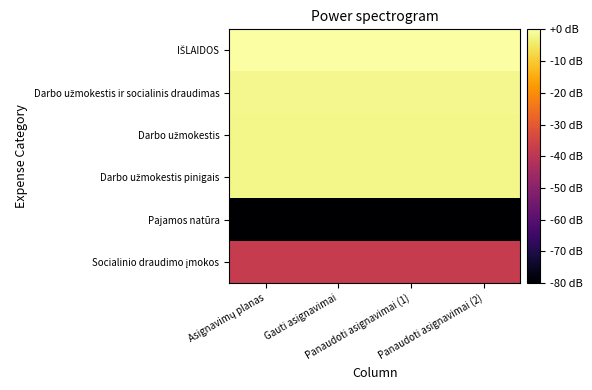

Which series has the largest total across all categories?

IŠLAIDOS